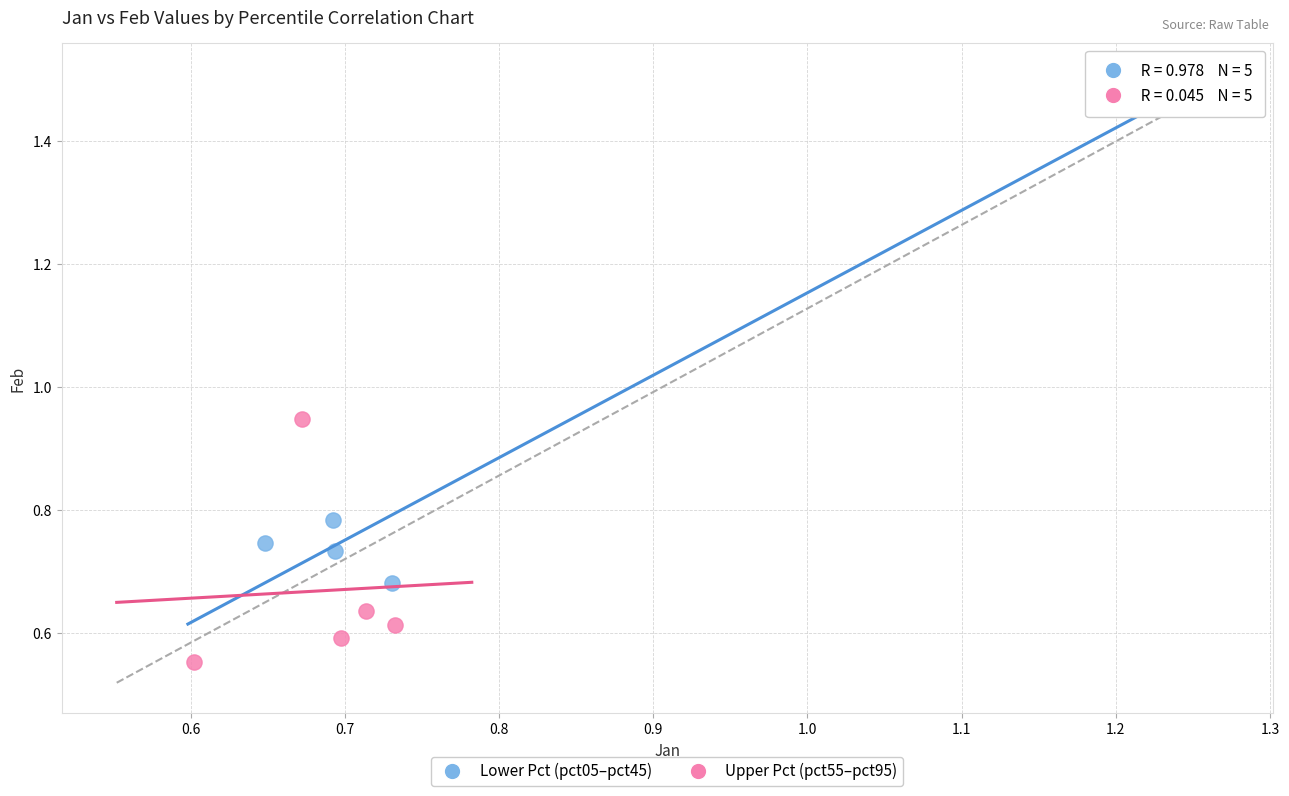

Which series reaches the maximum Y coordinate?

Lower Pct (pct05–pct45)